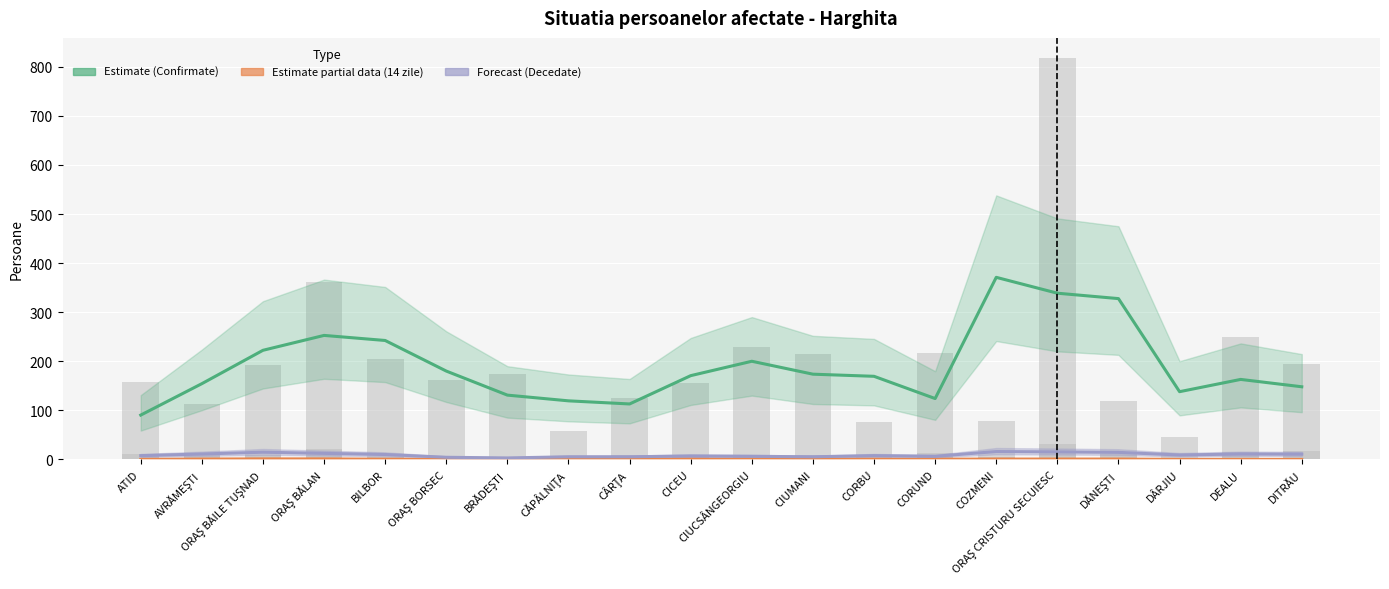

What is the highest value of the Persoane confirmate series?

371.0